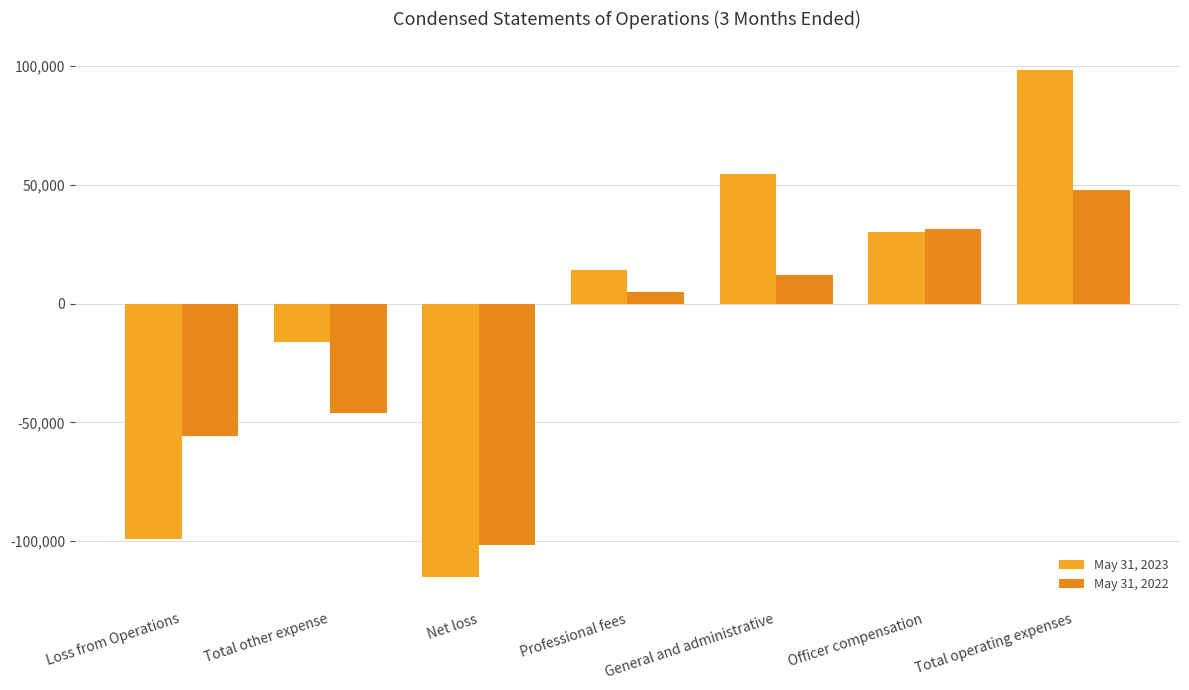

Where is May 31, 2023 nearest to the value -8319?

Total other expense